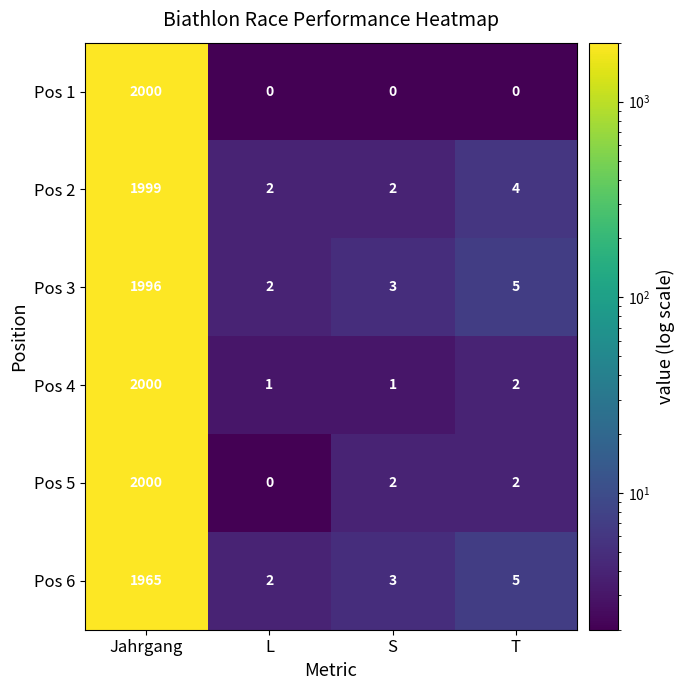

How many series are shown in this chart?

6